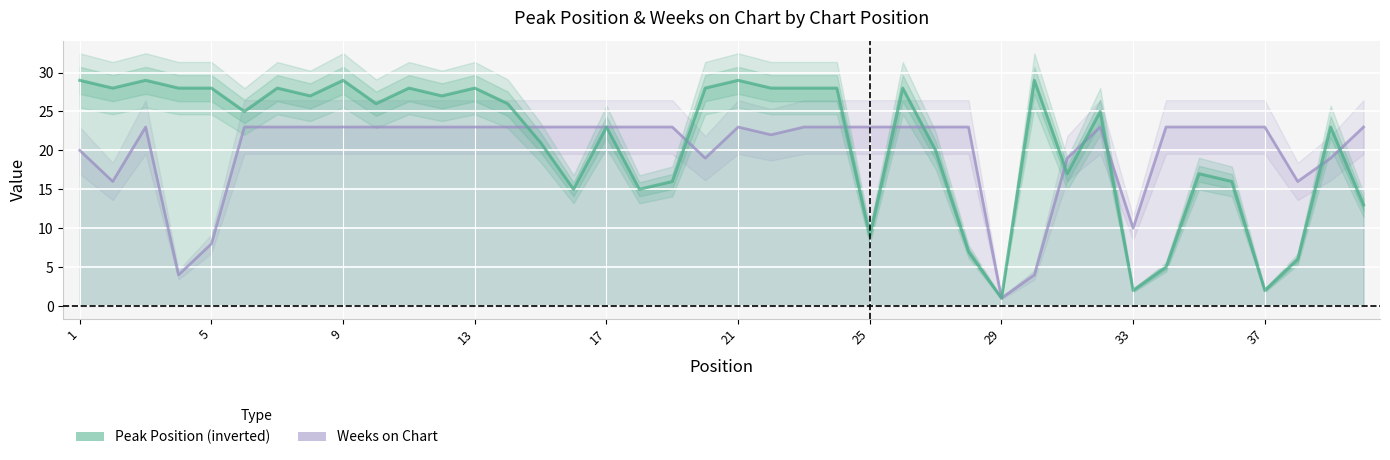

What is the minimum value shown in the chart?

1